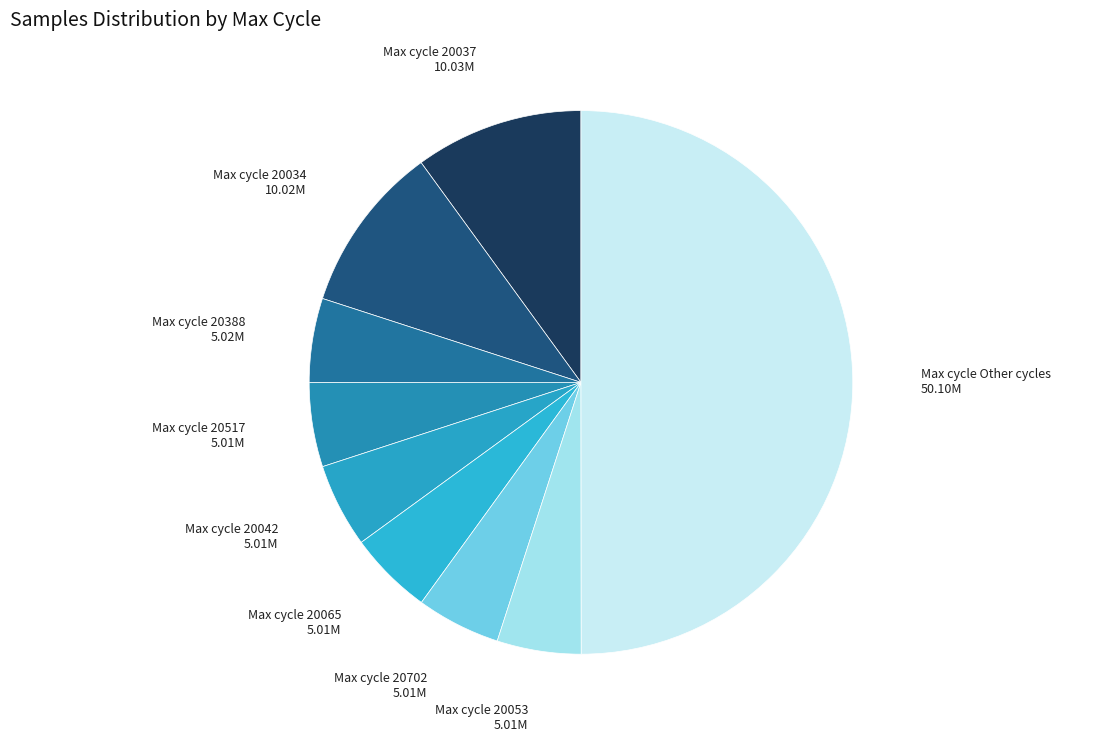

Is it true that Max cycle 20037 is 10% of the pie?

True